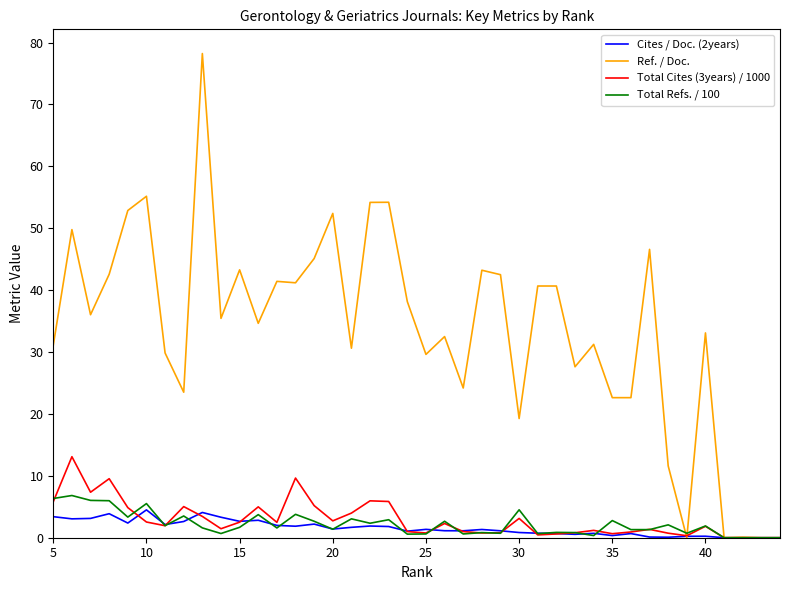

What is the greatest value displayed?

78.2